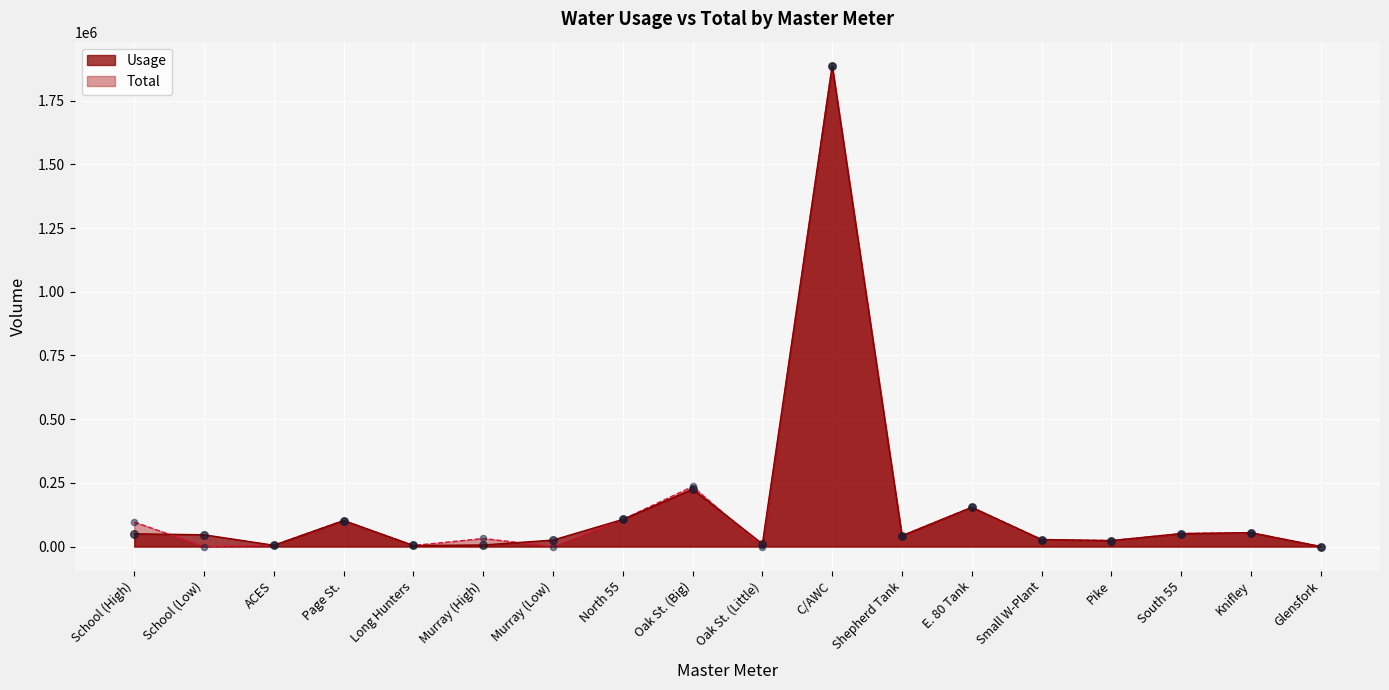

What are all the series names shown in the legend?

Usage, Total